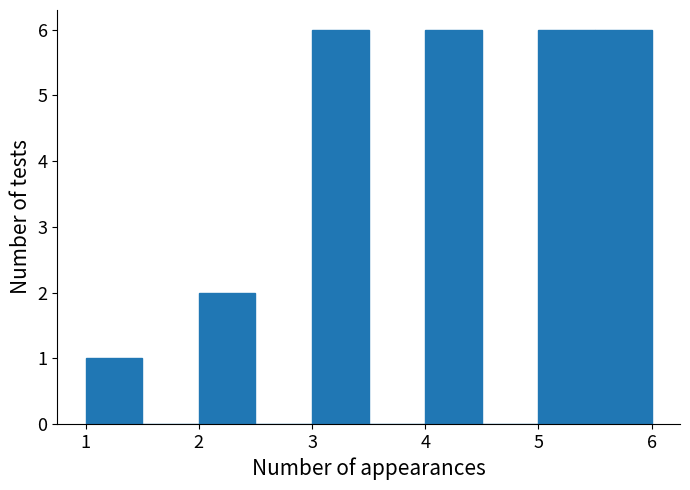

Reading left to right, transcribe this chart: for each bar, give the range it covers on the x-axis and its height. The values are not printed on the chart, so give them approximately, as read against the axis.

1.0 to 1.5: 1
1.5 to 2.0: 0
2.0 to 2.5: 2
2.5 to 3.0: 0
3.0 to 3.5: 6
3.5 to 4.0: 0
4.0 to 4.5: 6
4.5 to 5.0: 0
5.0 to 5.5: 6
5.5 to 6.0: 6